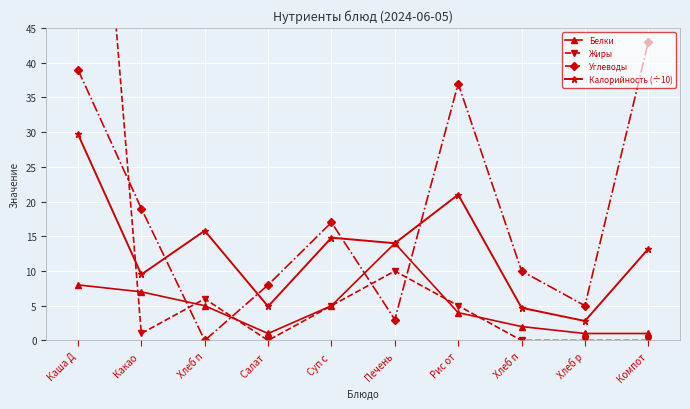

What is the total value across all series at Хлеб п?

26.8